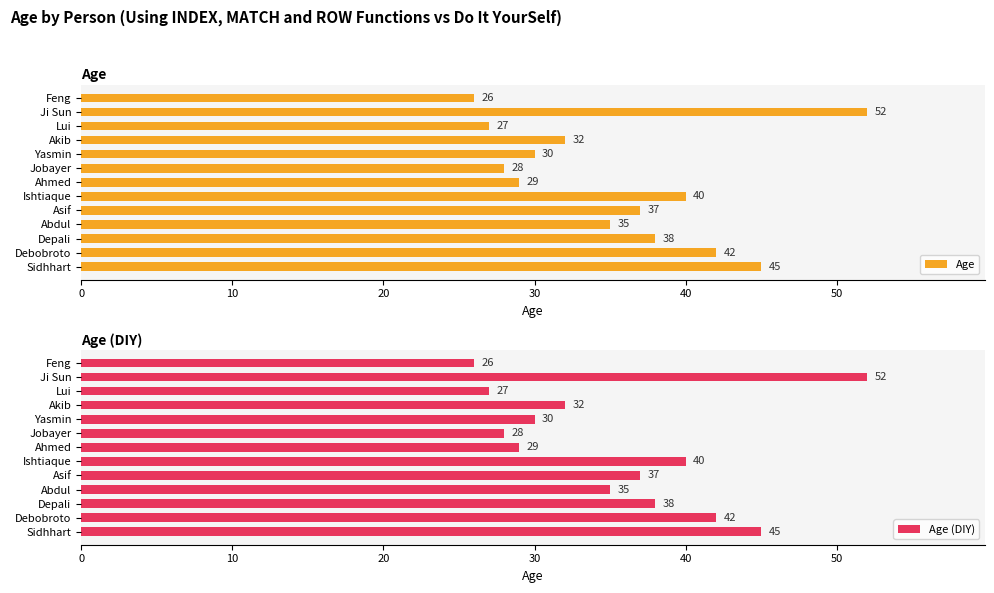

How many values in the Age series are below 35?

6